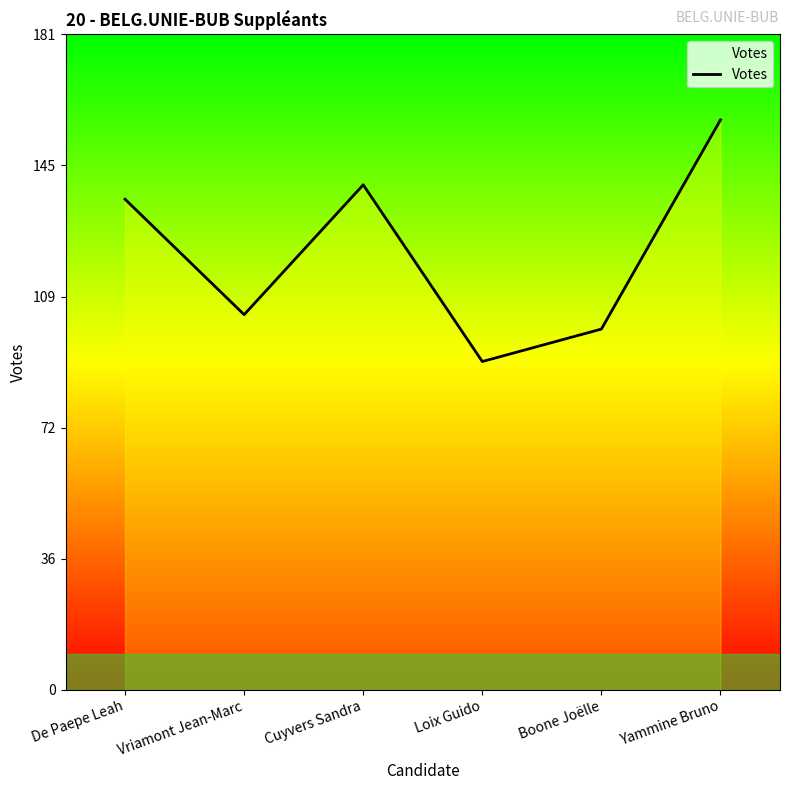

What is the sum of all values?

729